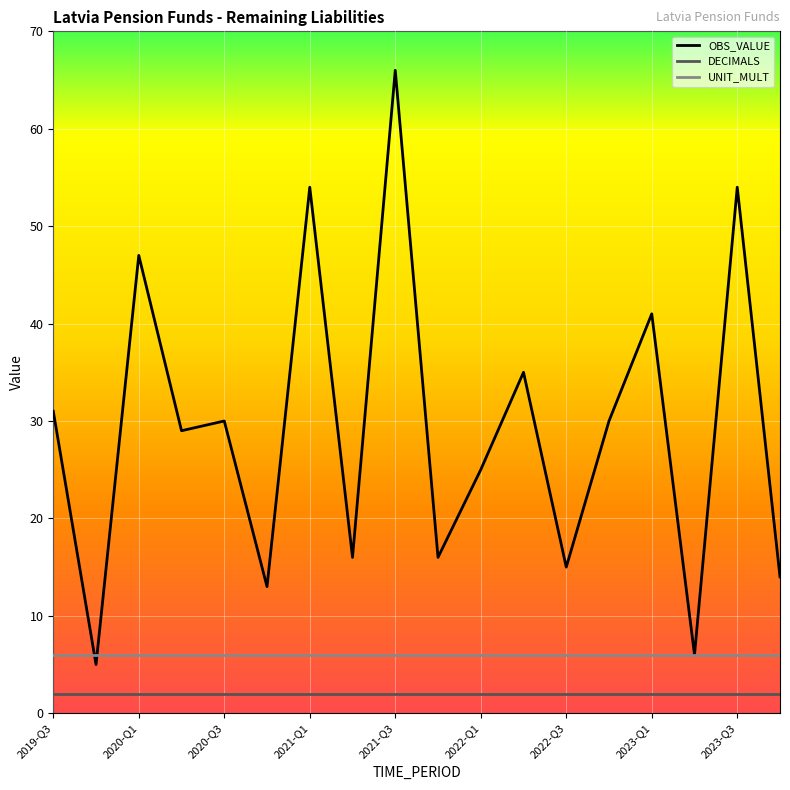

Rank the series by their maximum value, from highest to lowest.

OBS_VALUE, UNIT_MULT, DECIMALS